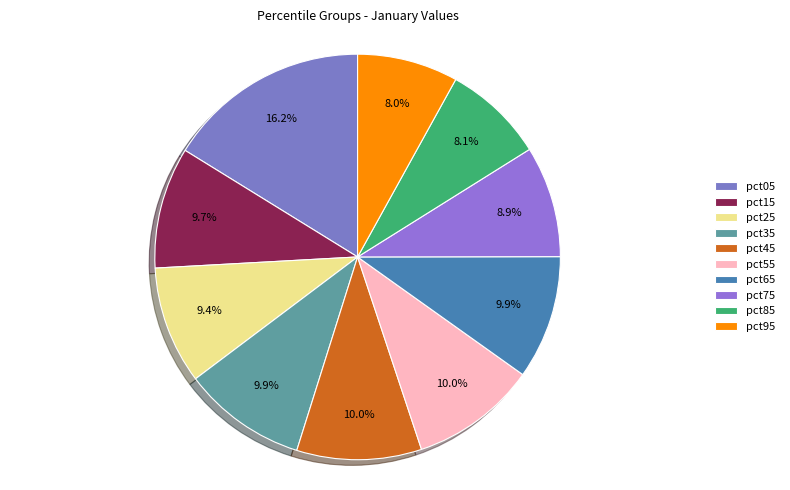

What is the smallest slice in the pie chart?

pct95